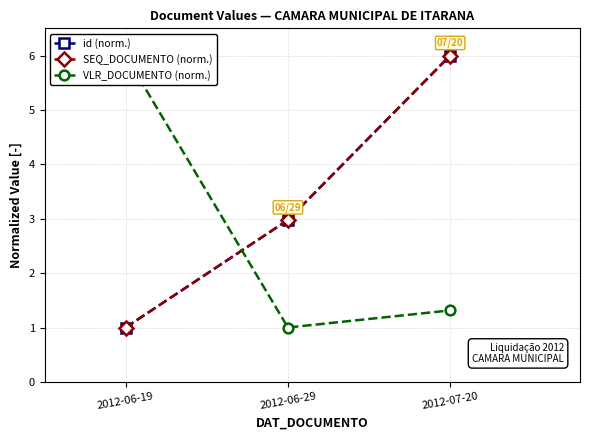

Read the id (norm.) value at 2012-06-19.

1.0